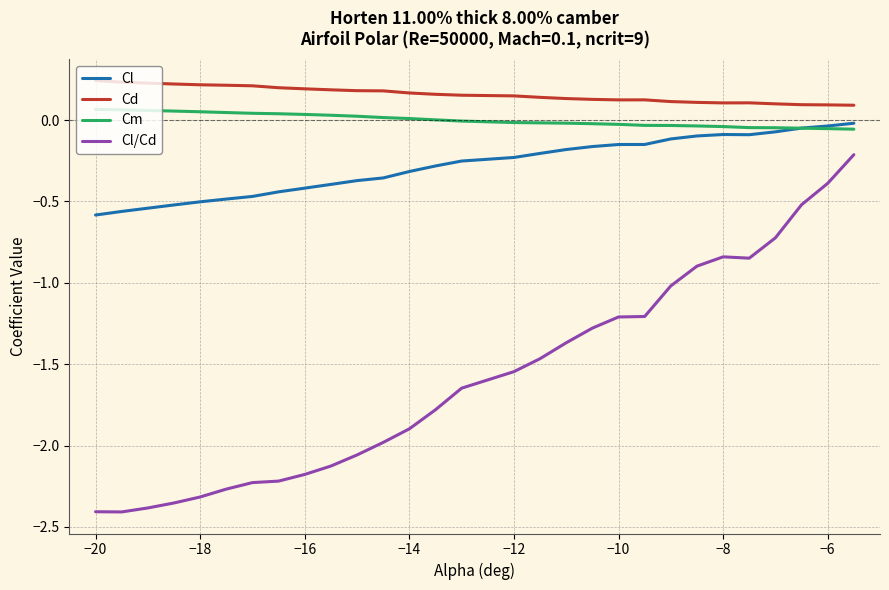

Is this an area chart (filled region under the line)?

No